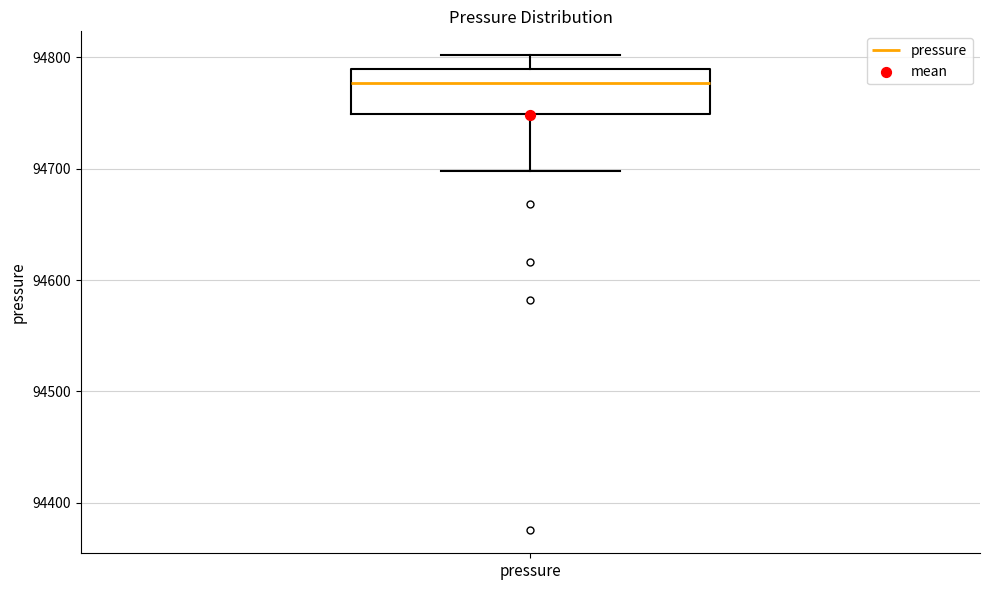

Read this box plot against the y-axis: the position of the median line, the range covered by the box, and the ends of both whiskers. The values are not printed on the chart, so give them approximately, as read against the axis.

median 94780, box 94750 to 94790, whiskers 94700 to 94800